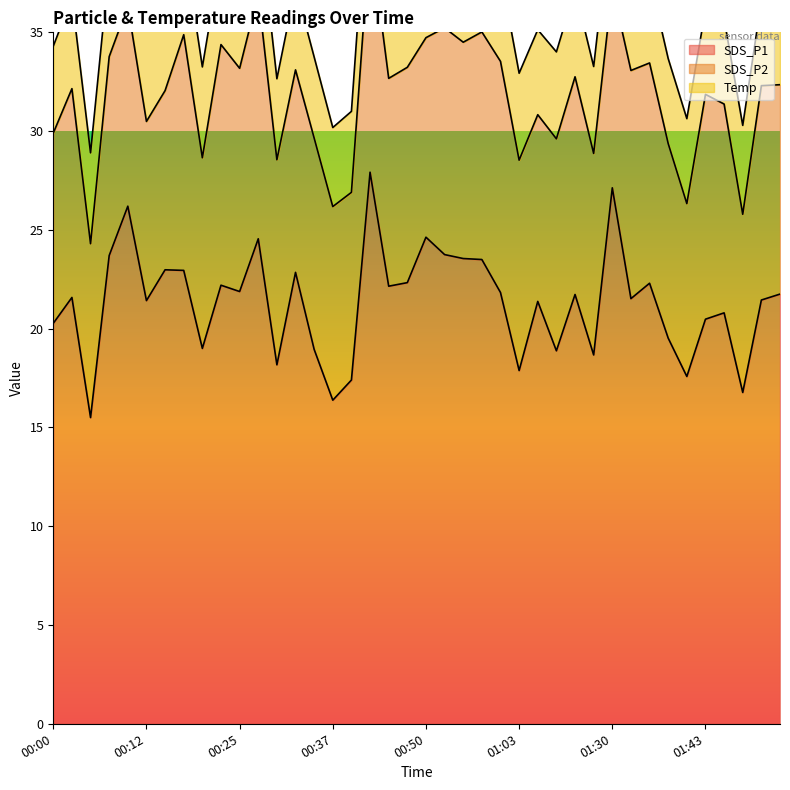

What is the highest value of the SDS_P1 series?

27.9